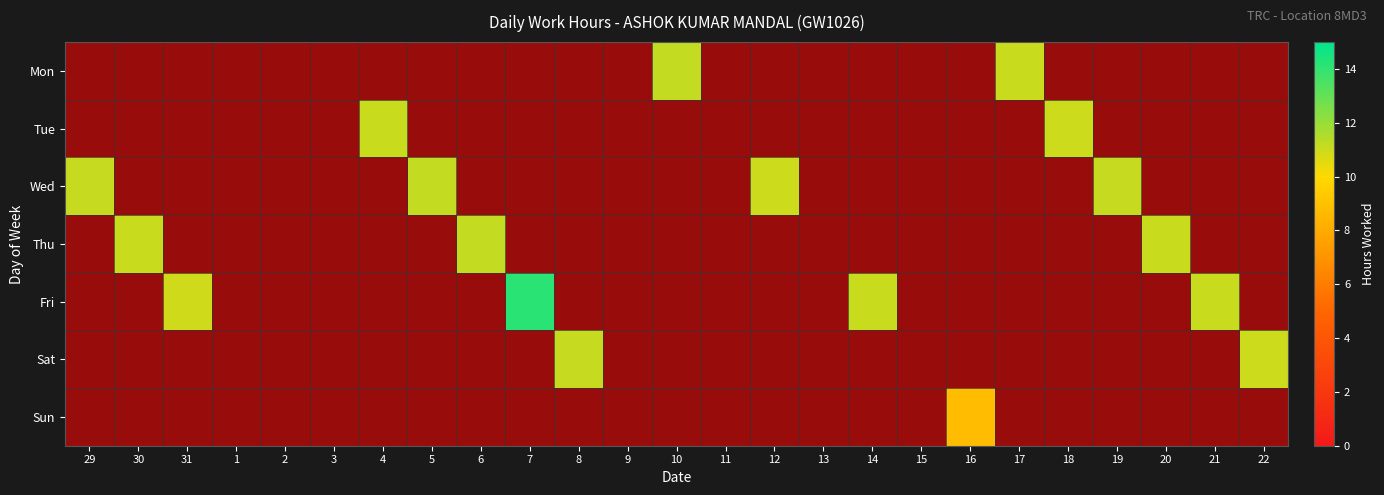

What is the total value across all series at 18?

11.0